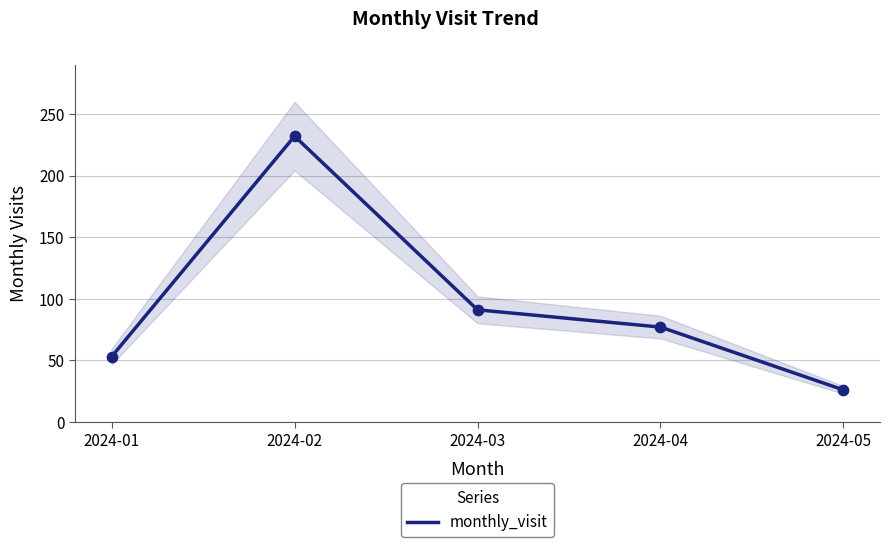

Approximately how many times larger is the value at 2024-03 compared to 2024-05?

3.5